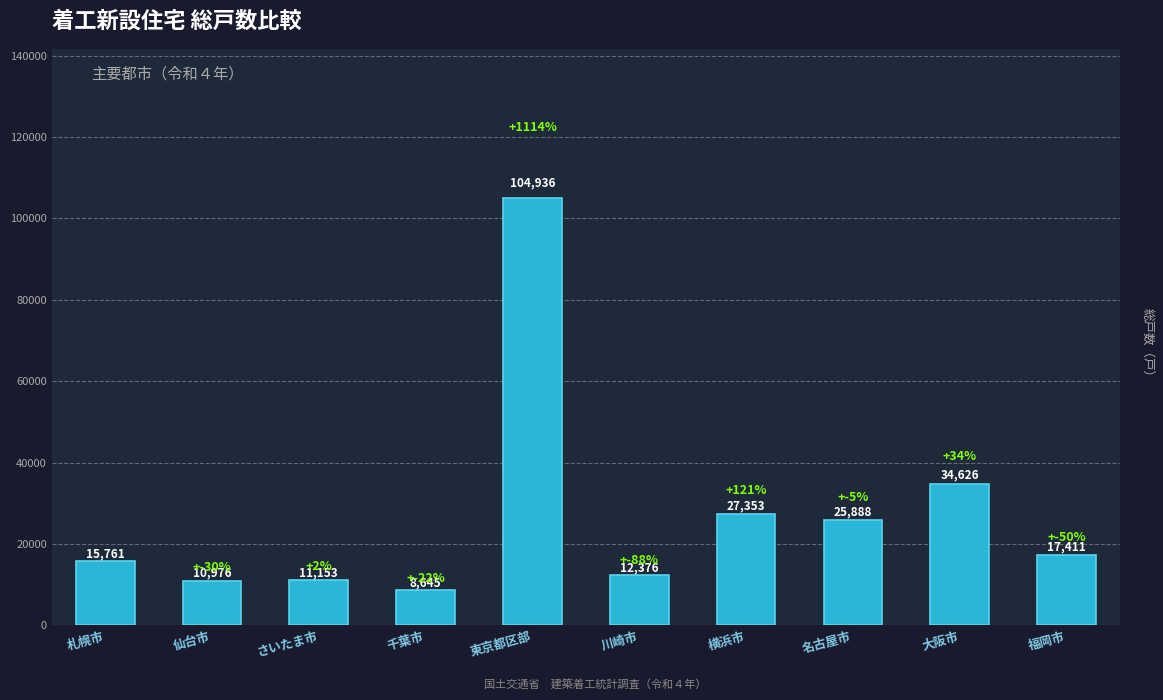

Read the value at 東京都区部.

104936